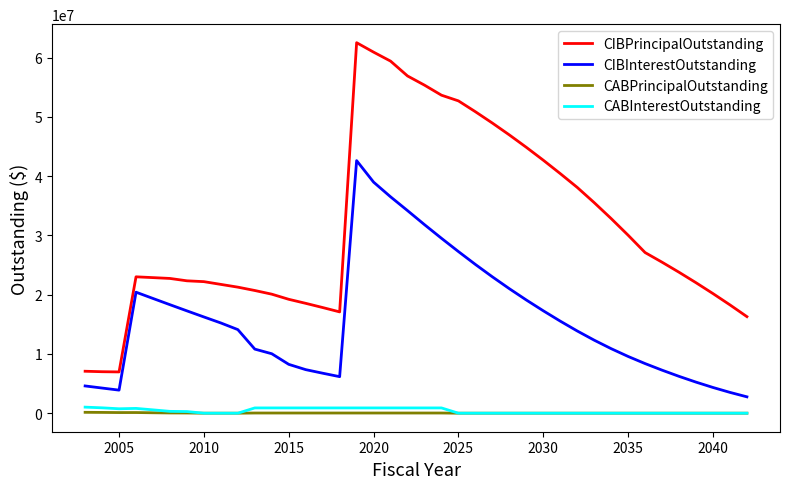

Which series has the largest range (max minus min)?

CIBPrincipalOutstanding